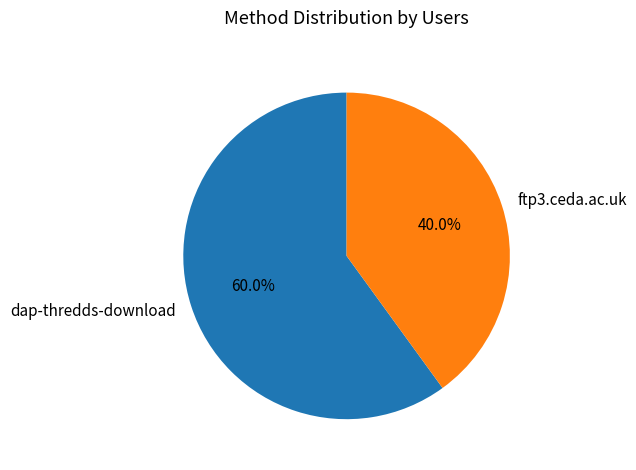

Is there any slice that represents more than half of the pie?

Yes